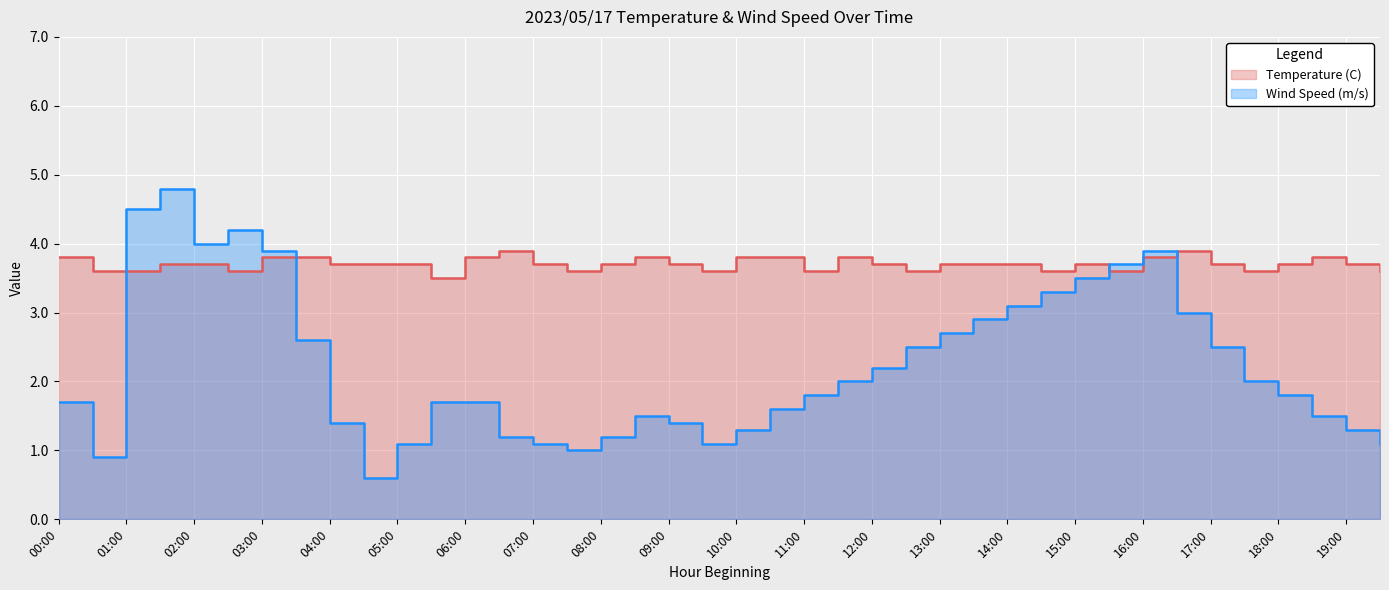

Which series has the largest range (max minus min)?

Wind Speed (m/s)